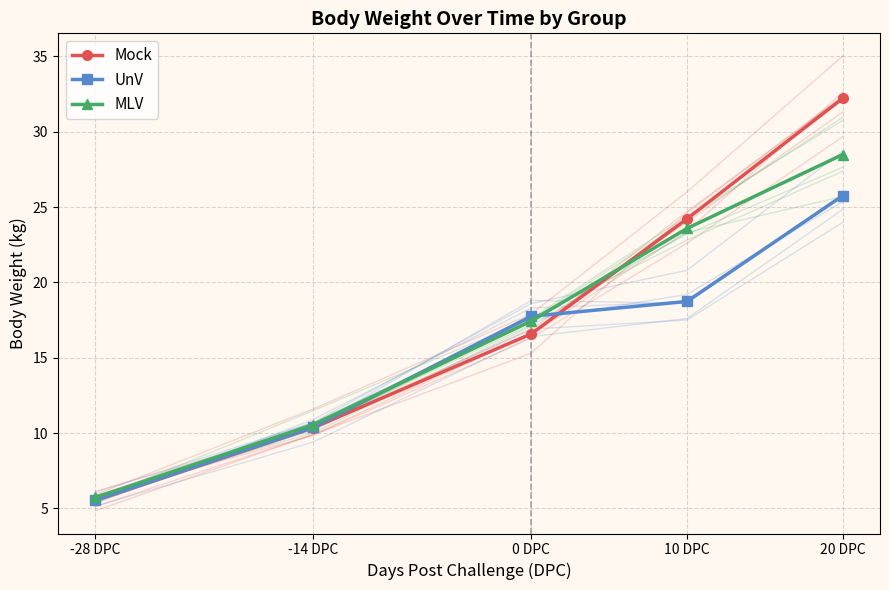

What are all the series names shown in the legend?

Mock, UnV, MLV